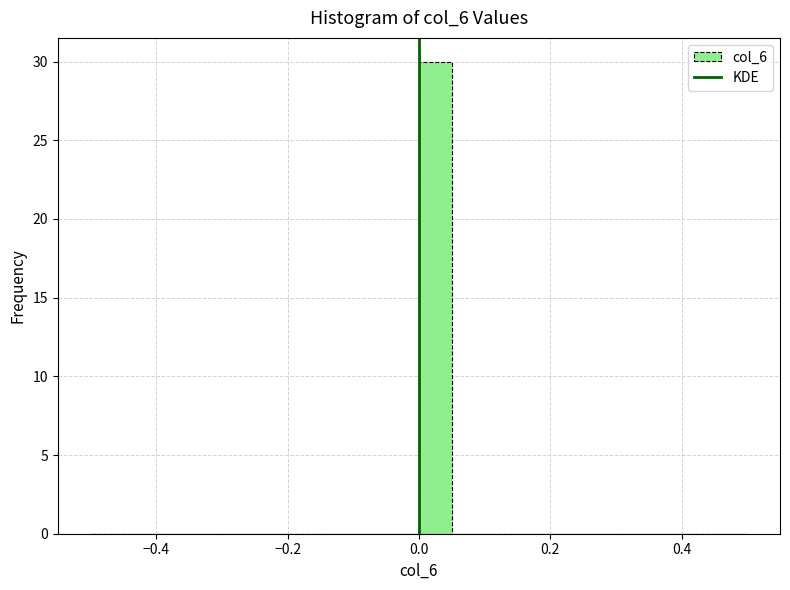

Around what value on the x-axis is the tallest bar? Give the approximate position of its centre, as read against the axis.

0.02